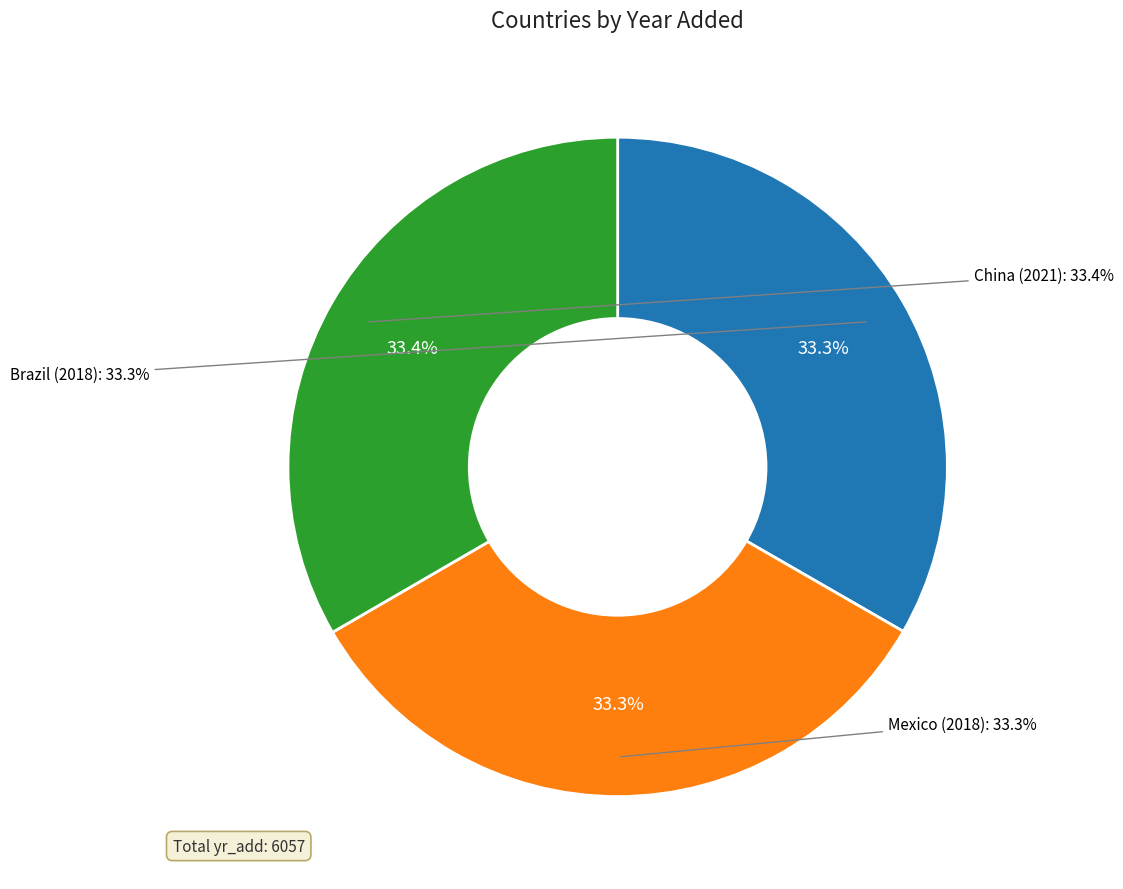

Combined, what portion of the pie is China and Mexico?

66.7%